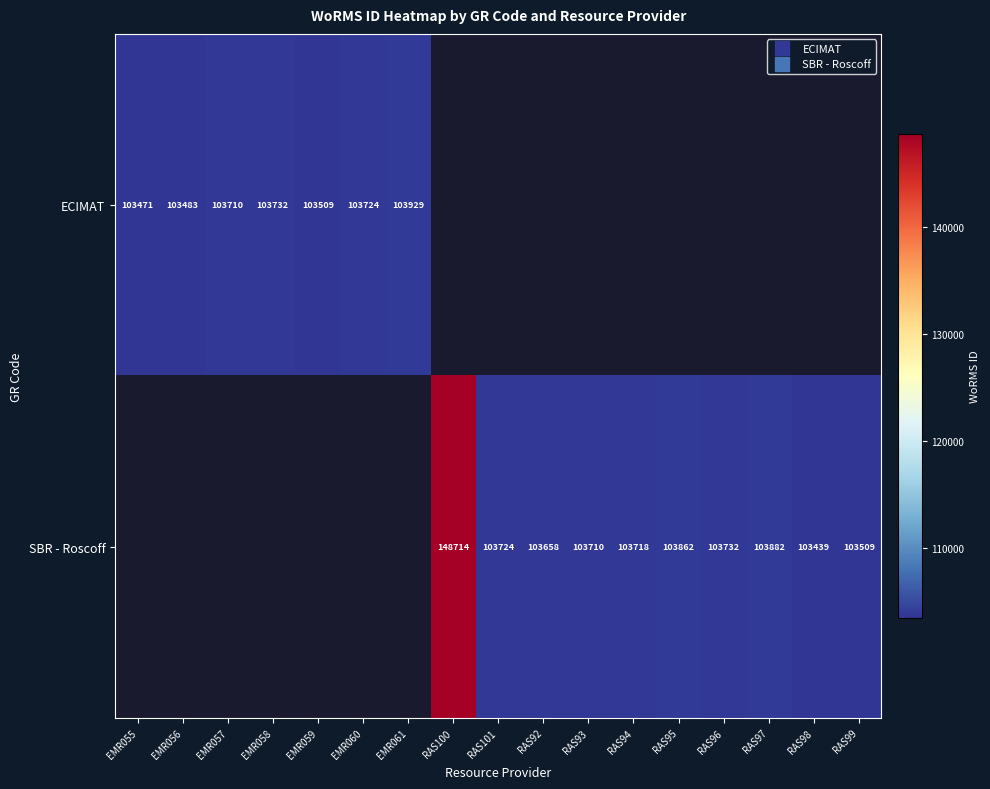

What is the total value across all series at EMR055?

103471